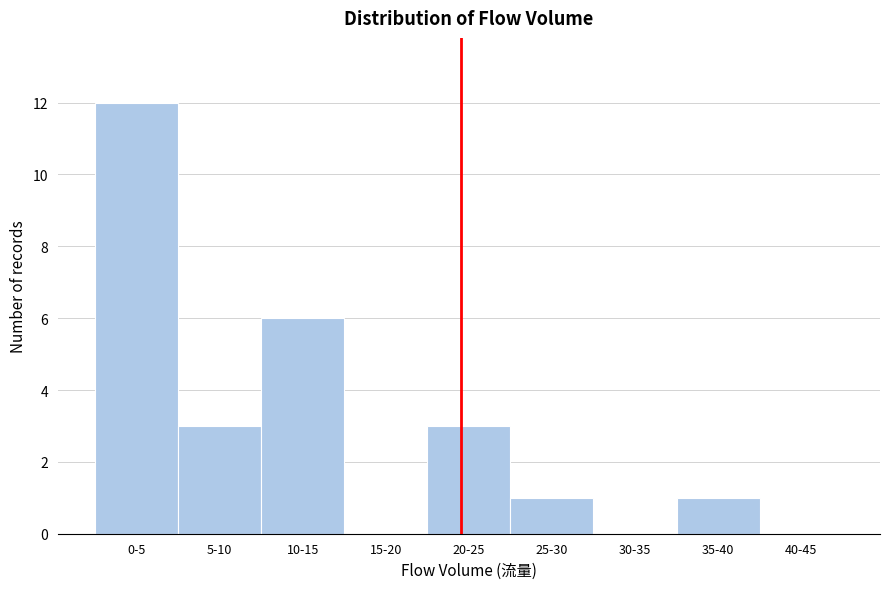

Reading left to right, extract all data points from this chart.

0-5=12	5-10=3	10-15=6	15-20=0	20-25=3	25-30=1	30-35=0	35-40=1	40-45=0